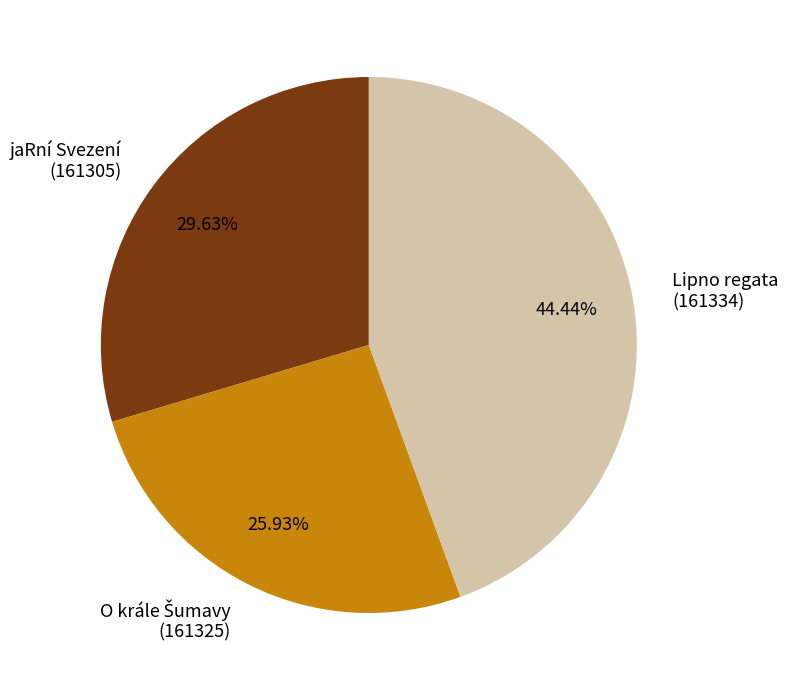

Is there any slice that represents more than half of the pie?

No